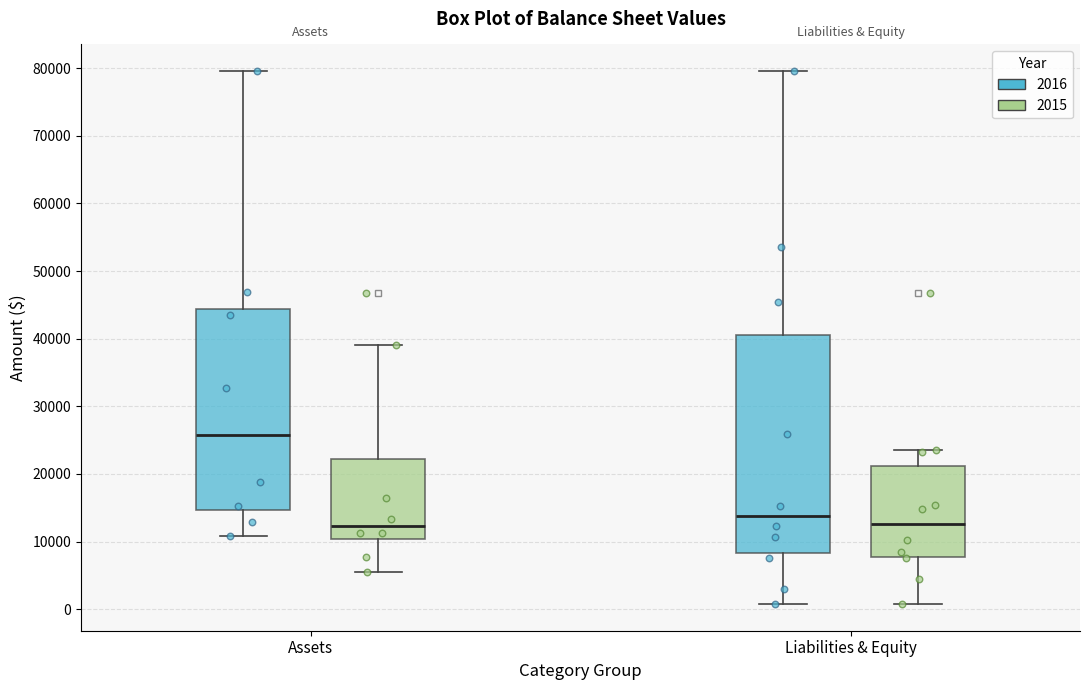

Comparing the boxes themselves (not the whiskers), which one is the tallest?

Liabilities & Equity (2016)